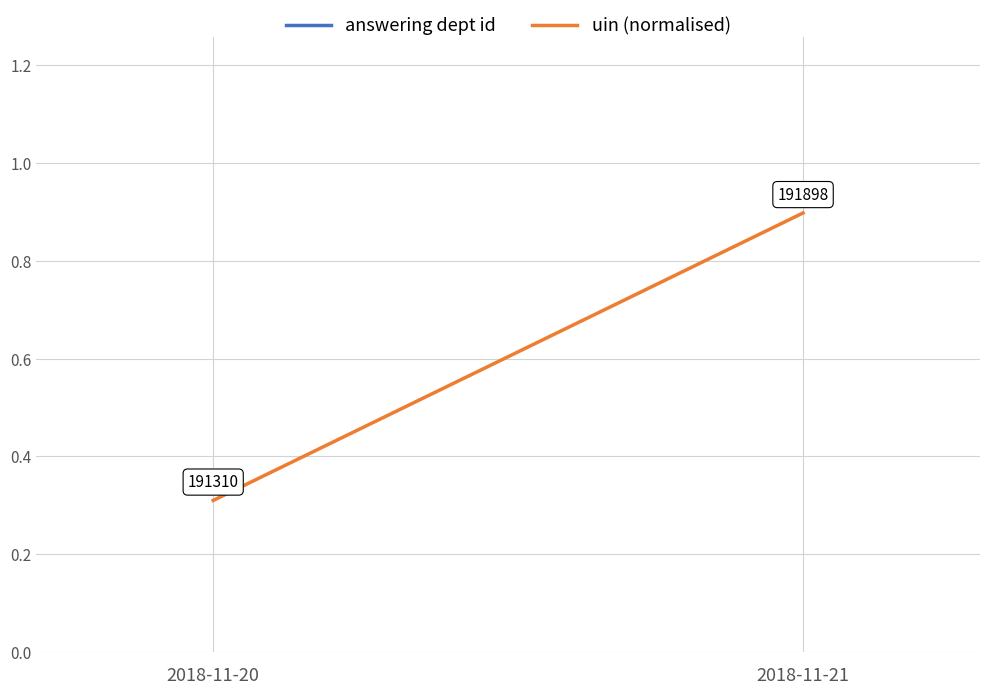

Rank the categories by answering dept id value from lowest to highest.

2018-11-20, 2018-11-21